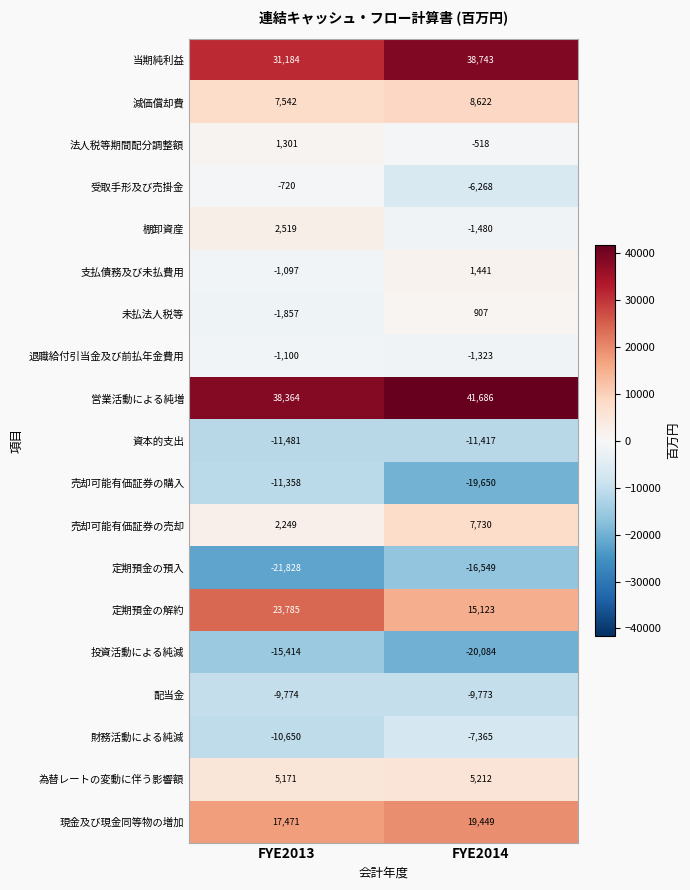

Is the value of 当期純利益 at FYE2014 greater than the value of 法人税等期間配分調整額 at FYE2013?

Yes